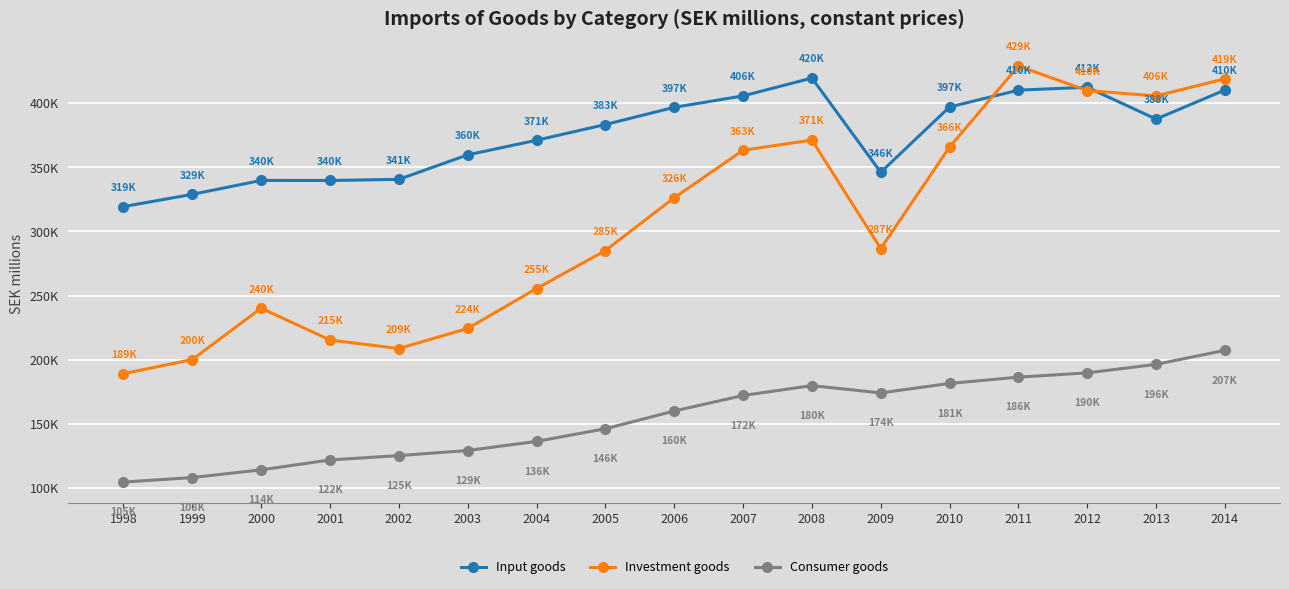

Where does the Investment goods series first go above 286689?

2006